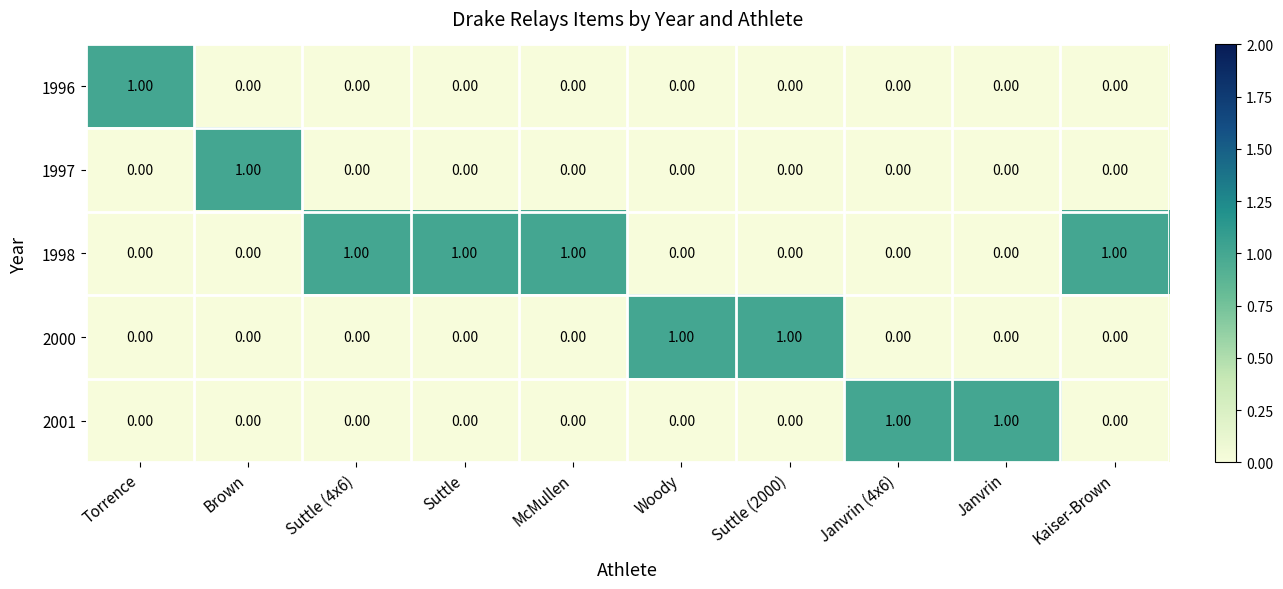

Which series has the largest total across all categories?

1998